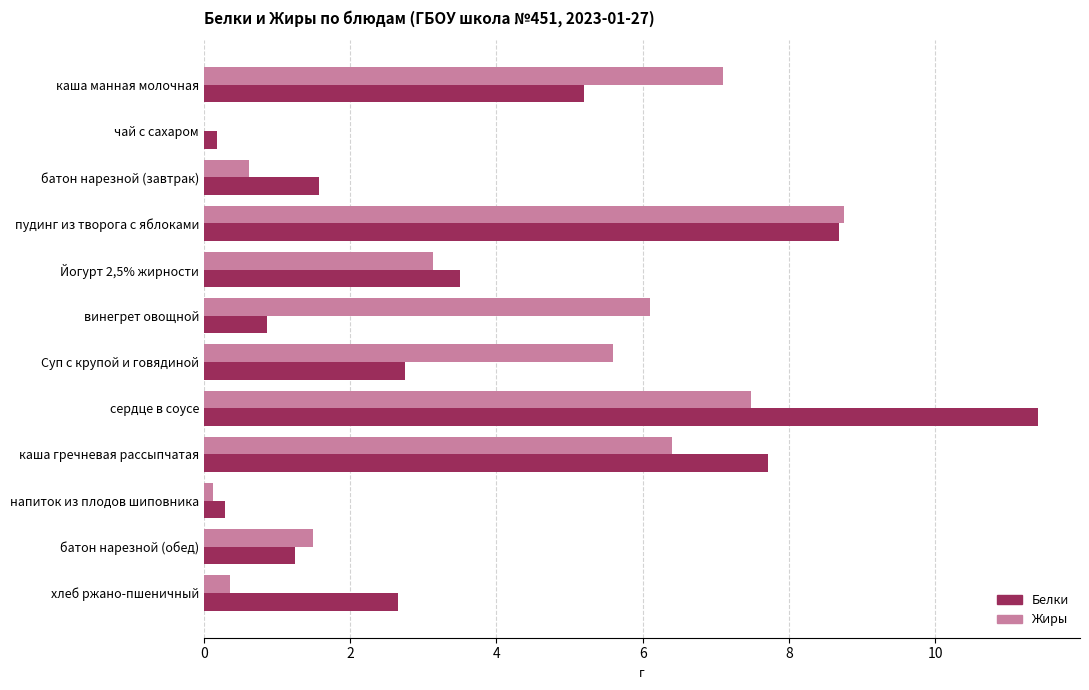

What is the sum of all Белки values?

46.1